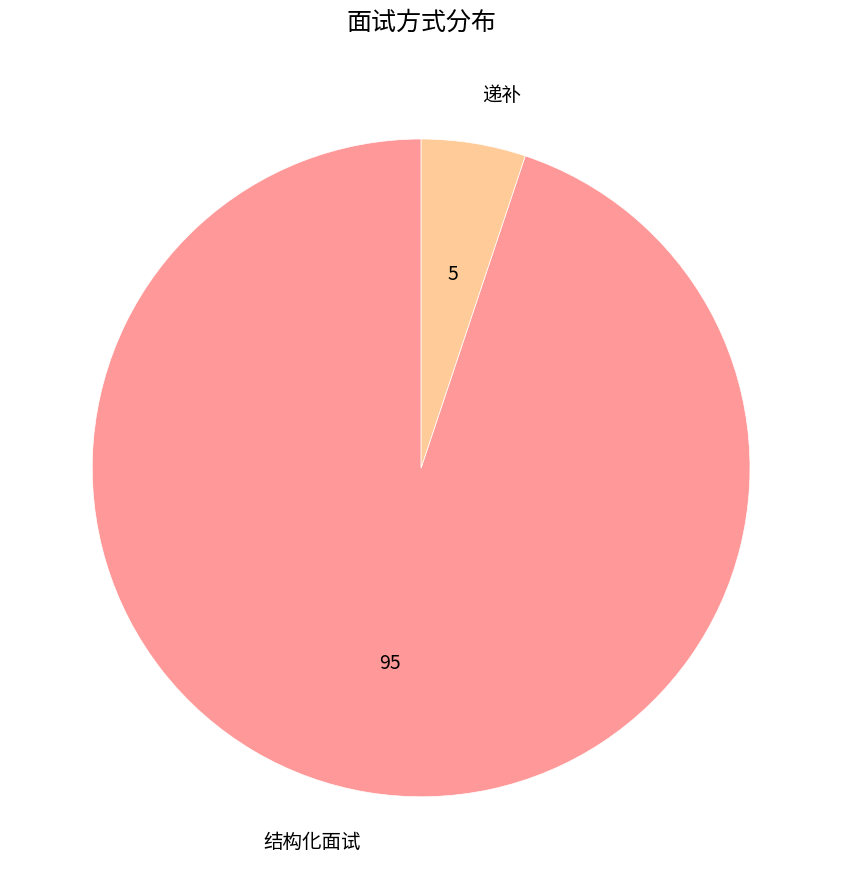

Rank the categories by value from lowest to highest.

递补, 结构化面试